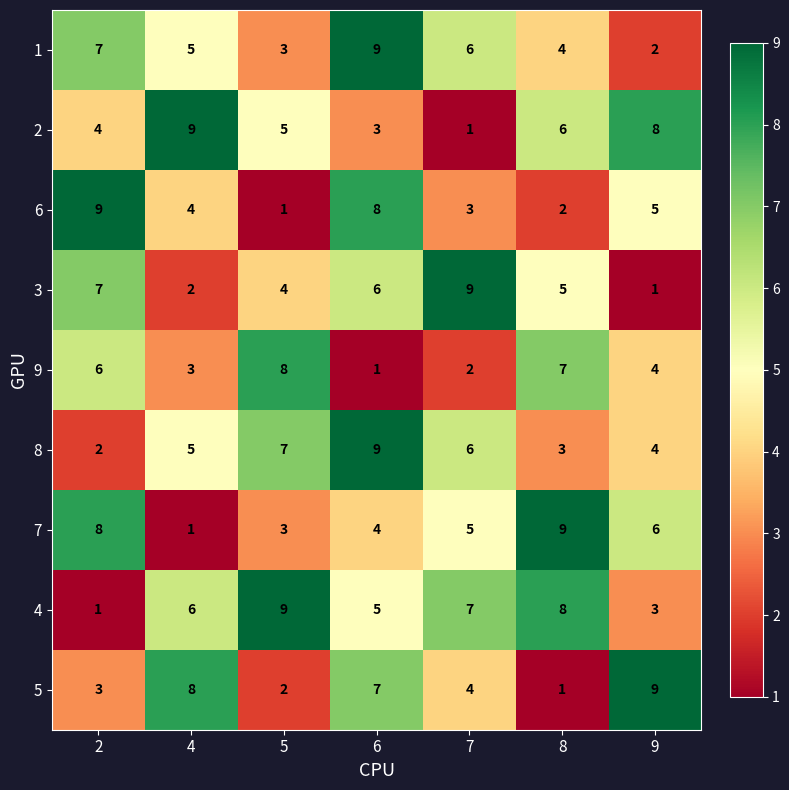

What is the sum of the 1 values at 9 and 4?

7